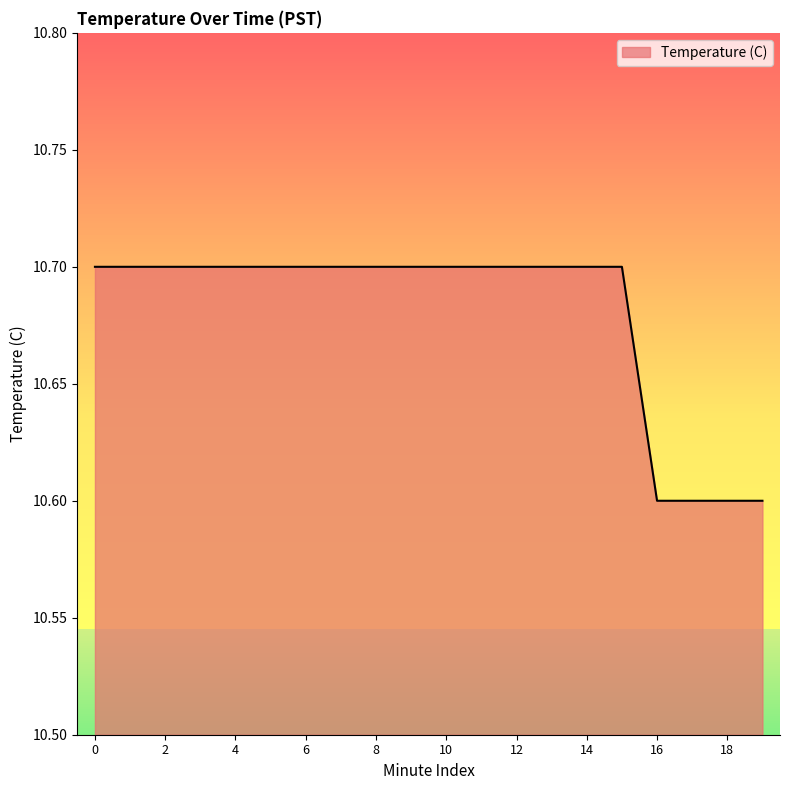

What is the difference between the maximum and minimum values?

0.1